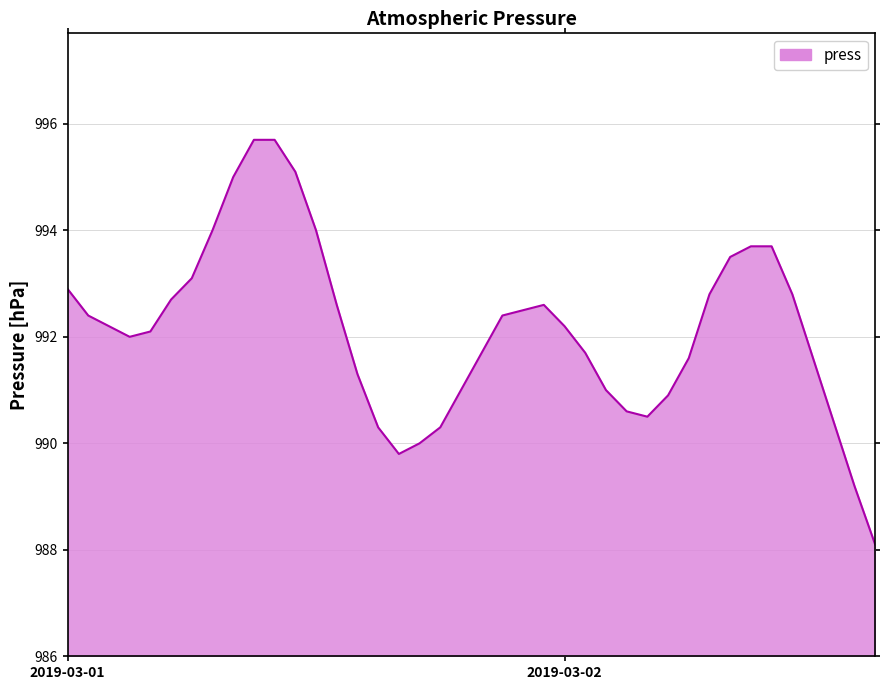

What is the difference between the maximum and minimum values?

7.6